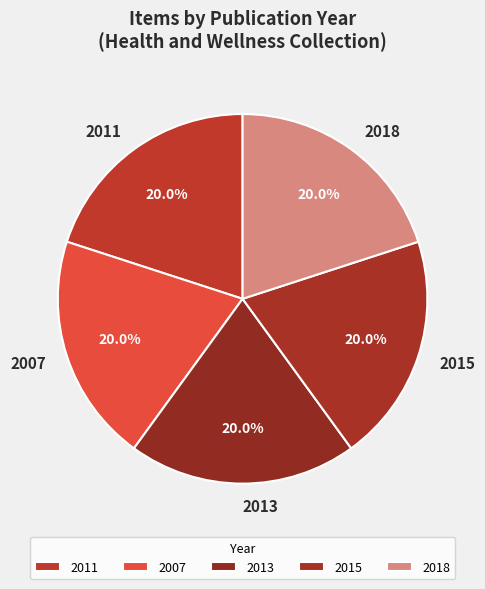

To the nearest percent, what is the average slice percentage?

20%